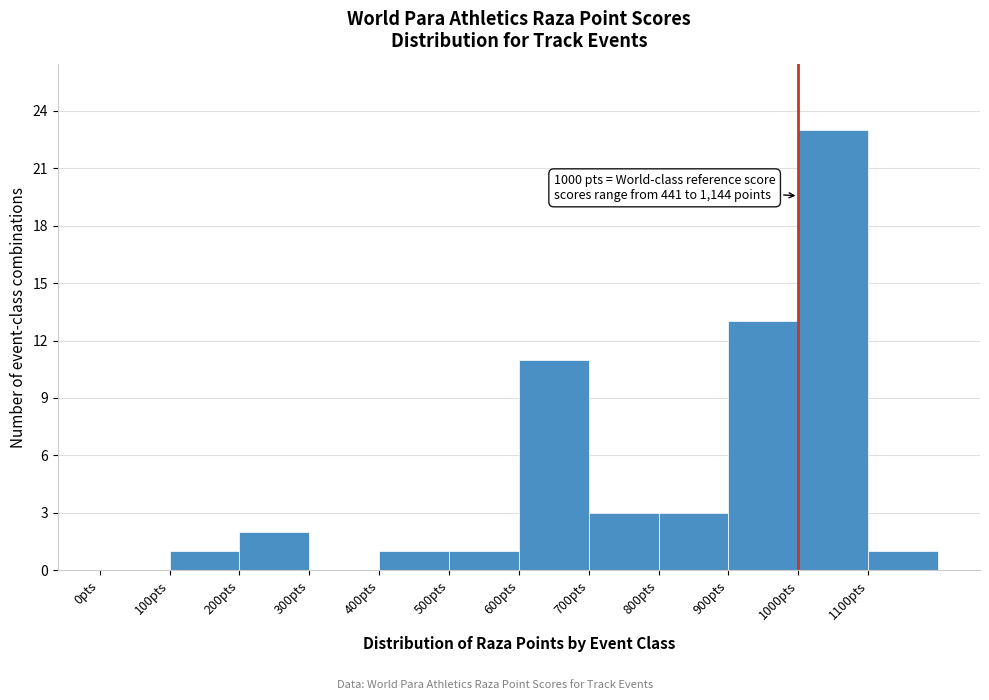

Which range on the x-axis has the tallest bar?

1000 to 1100